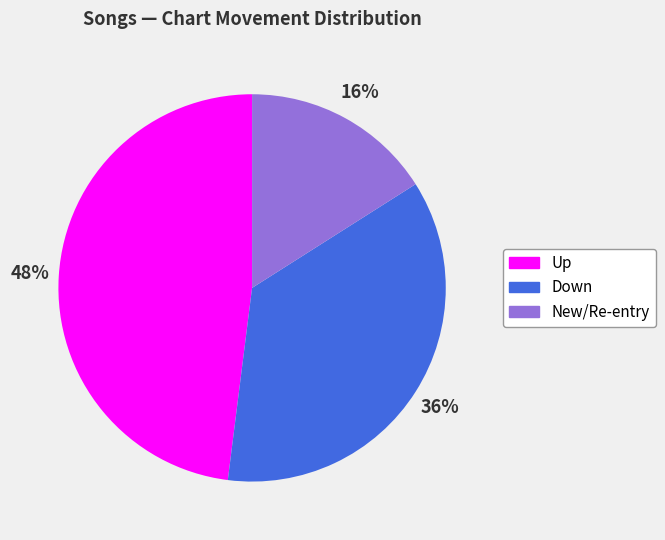

Is there a majority slice in this chart?

No